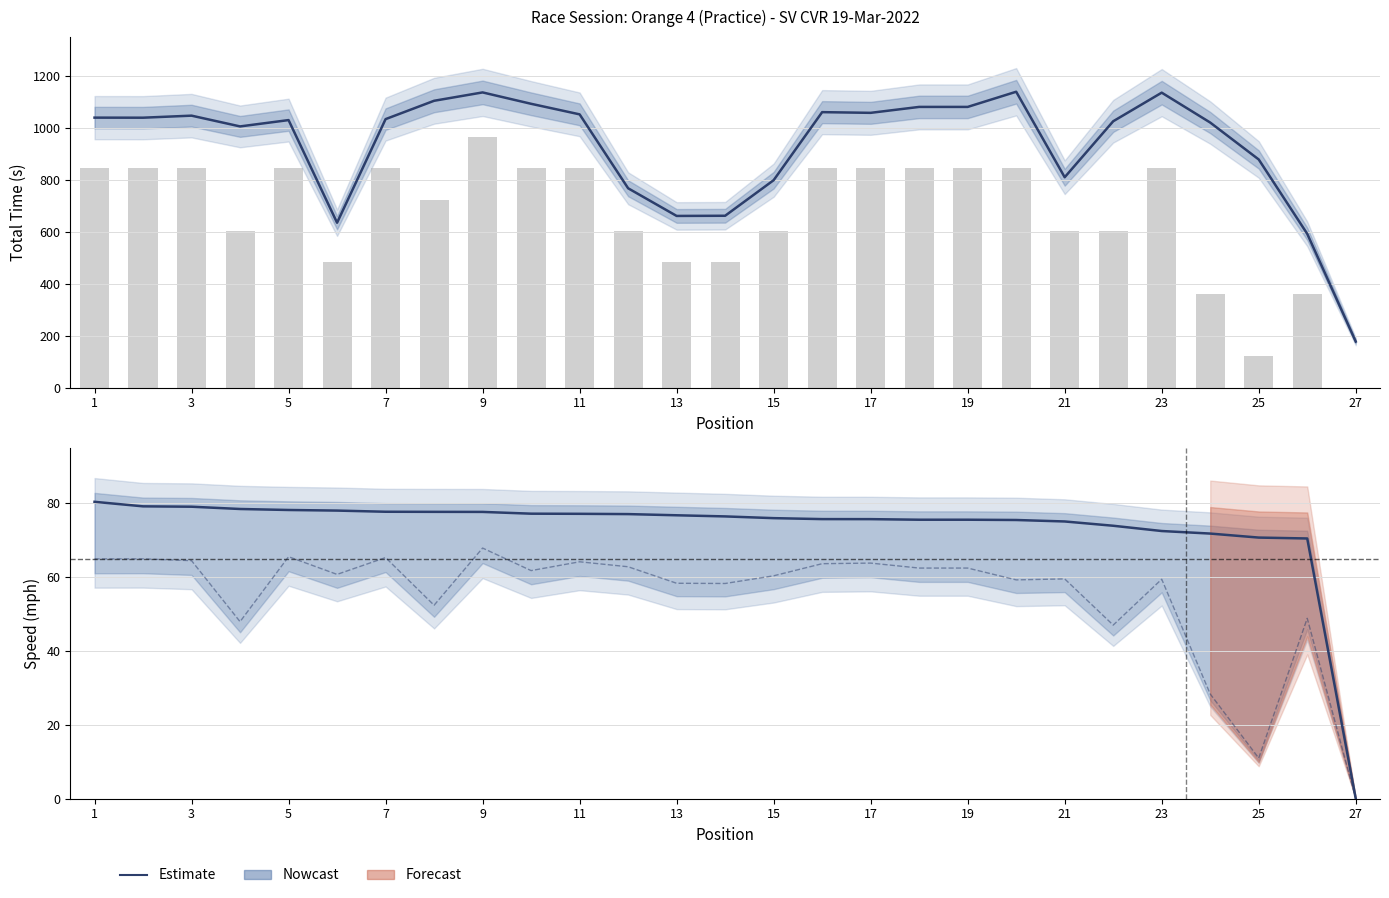

What is the highest value of the Best Speed series?

80.4